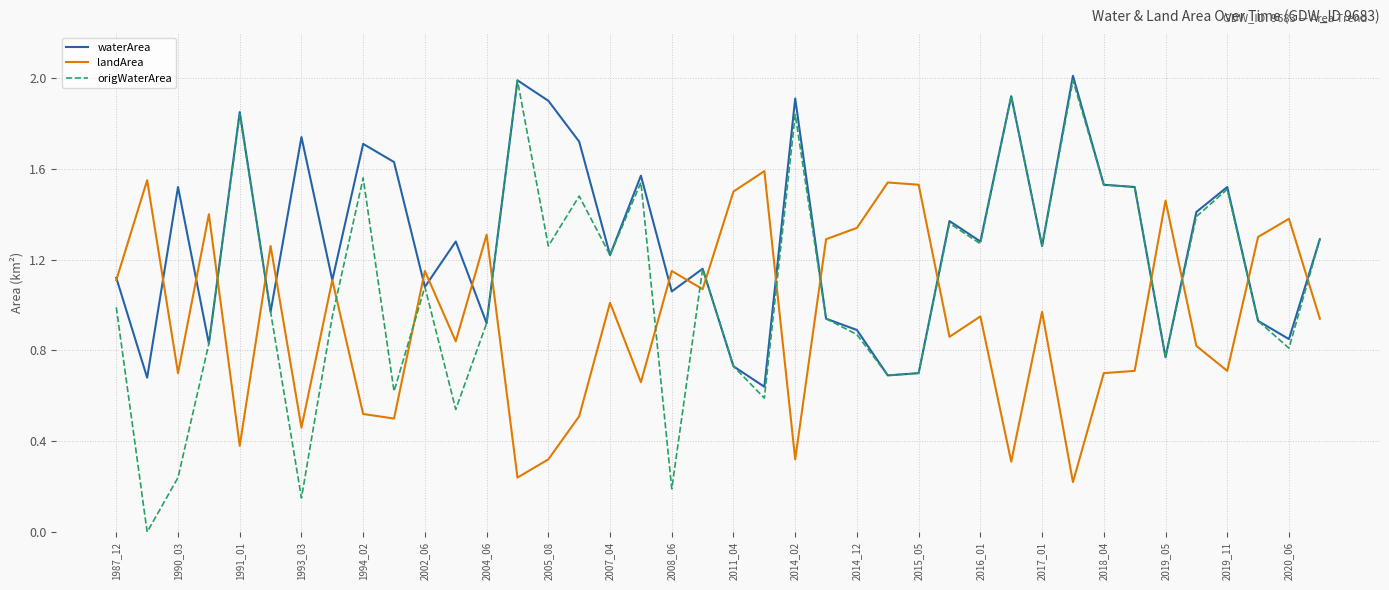

Which series has the largest range (max minus min)?

origWaterArea